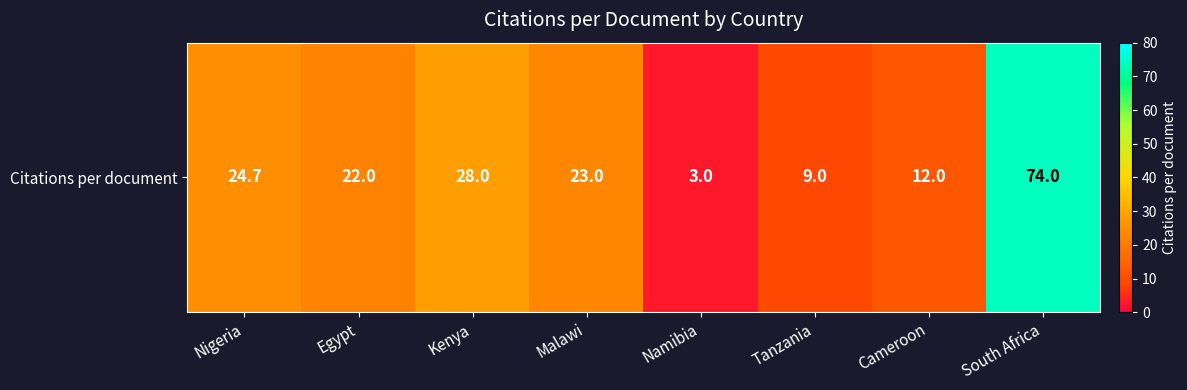

What is the difference between the maximum and minimum values?

71.0